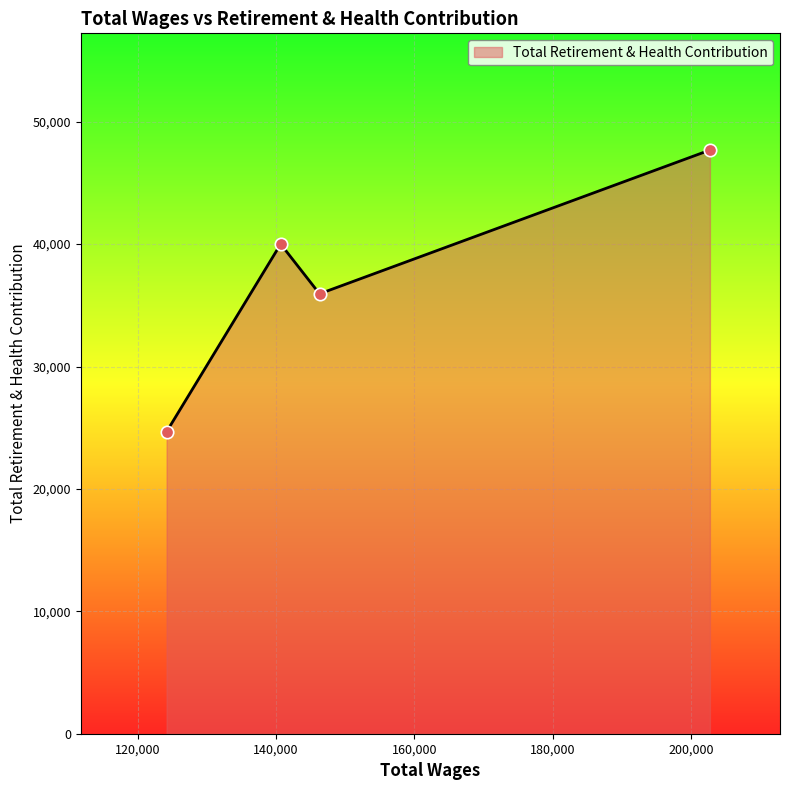

What is the difference between the second highest and second lowest values?

4065